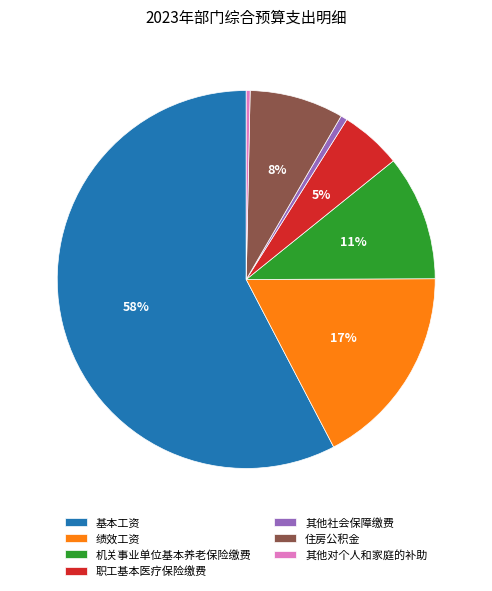

Which has a higher value, 住房公积金 or 其他社会保障缴费?

住房公积金